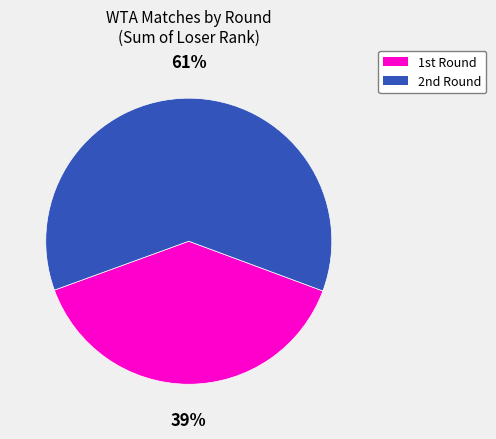

Is there any slice that represents more than half of the pie?

Yes